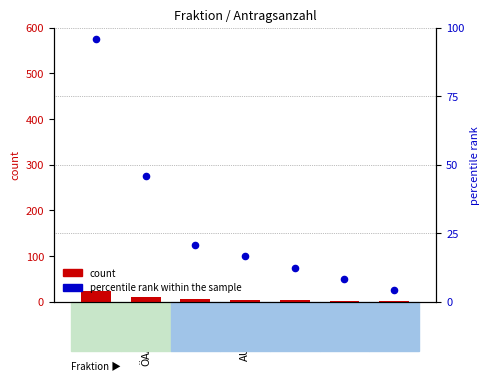

What is the total value across all series at FA?

25.8